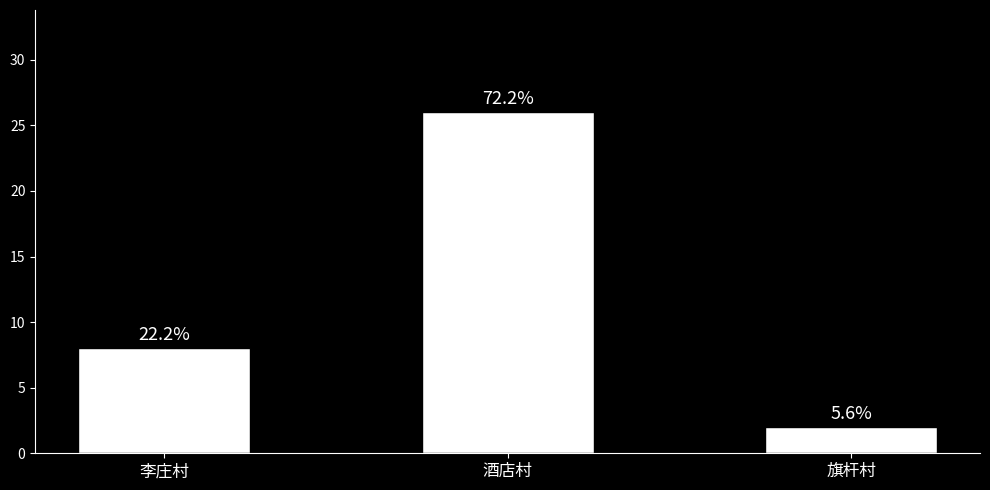

Rank the categories by value from lowest to highest.

旗杆村, 李庄村, 酒店村